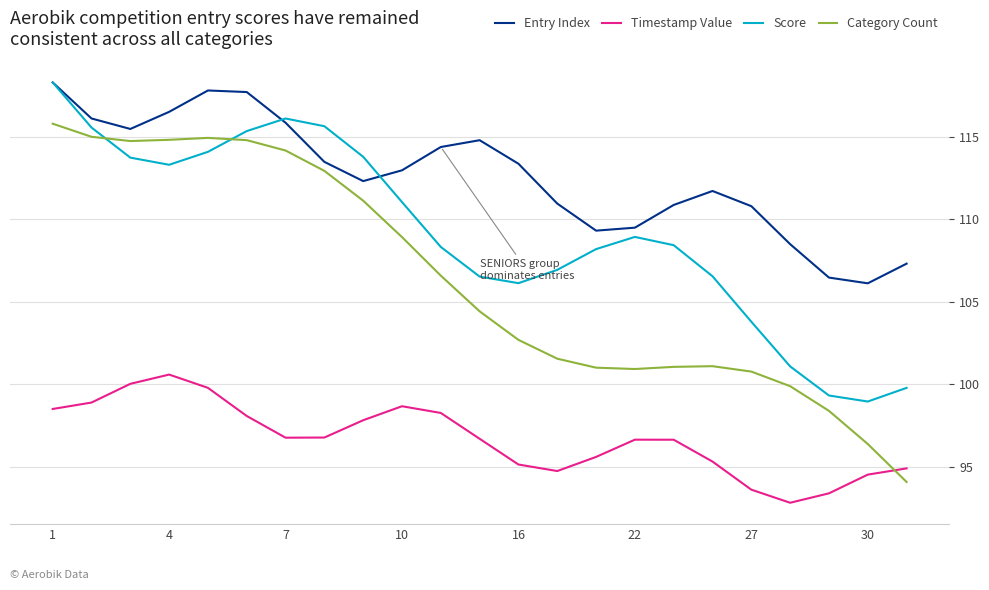

Which series has the widest spread of values?

Category Count